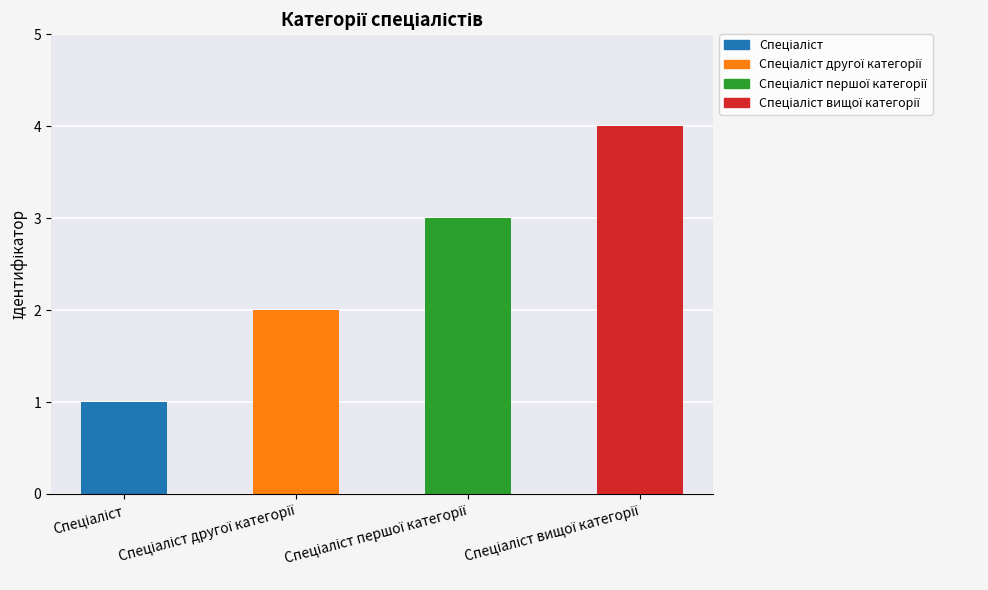

What is the sum of the values at Спеціаліст вищої категорії and Спеціаліст?

5